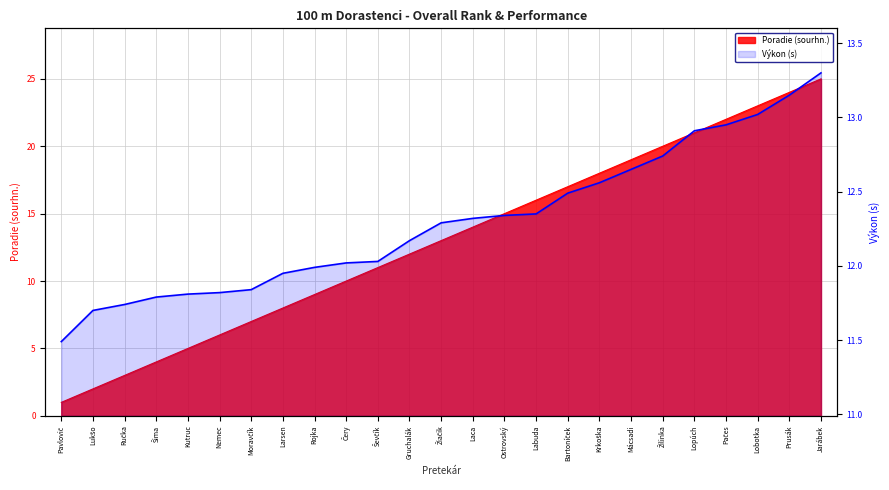

What is the sum of the values at Larsen and Ševčík?

24.0